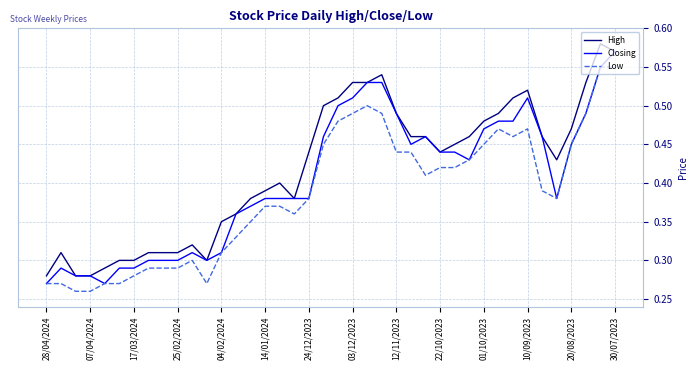

Which series has the largest total across all categories?

High